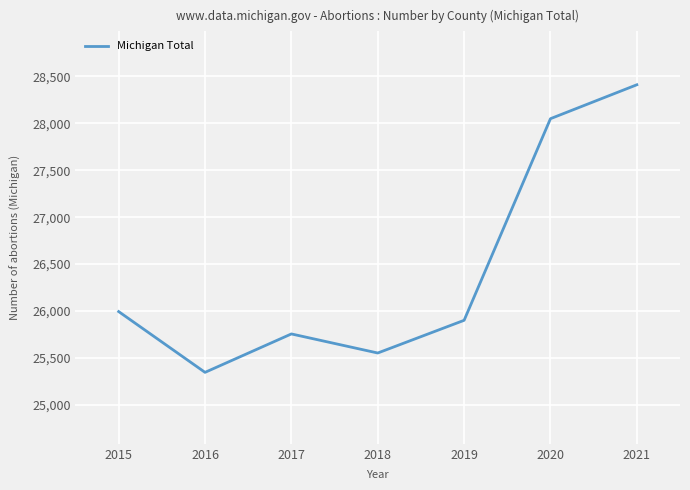

What is the difference between the values at 2020 and 2021?

361